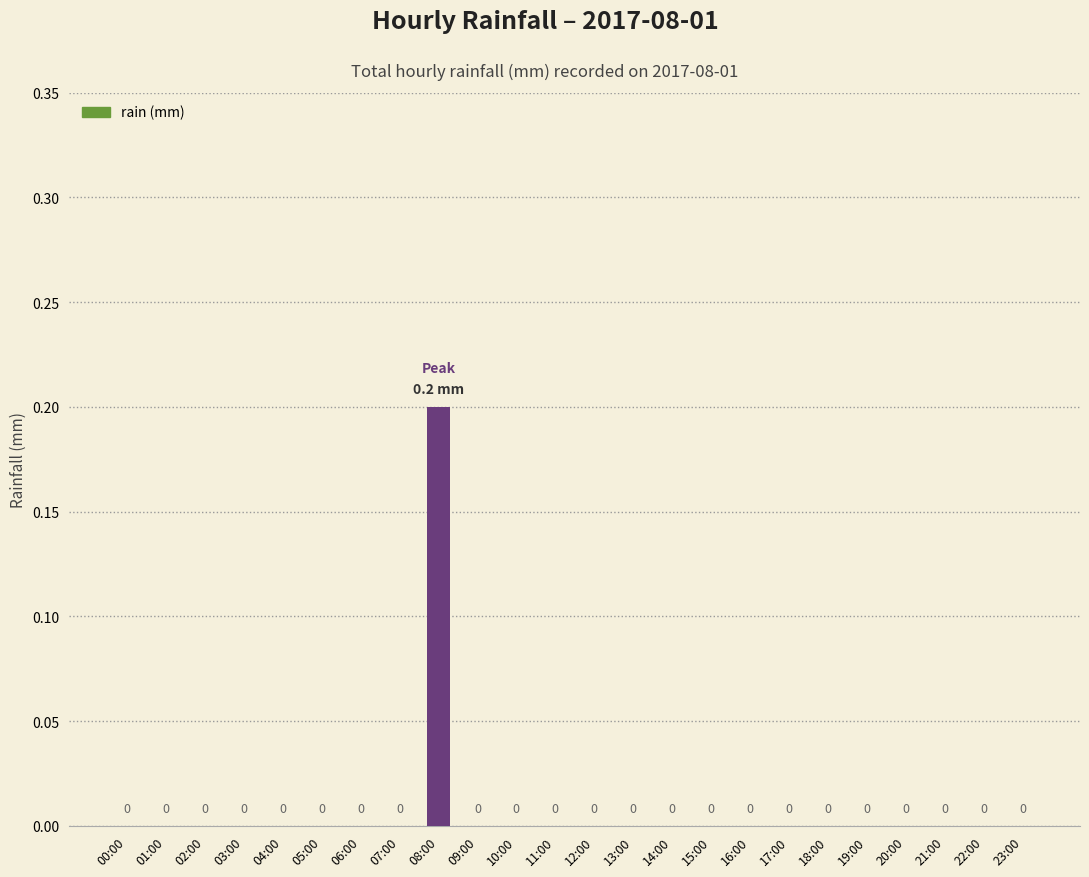

Is it true that the value at 15:00 is -0.1?

False